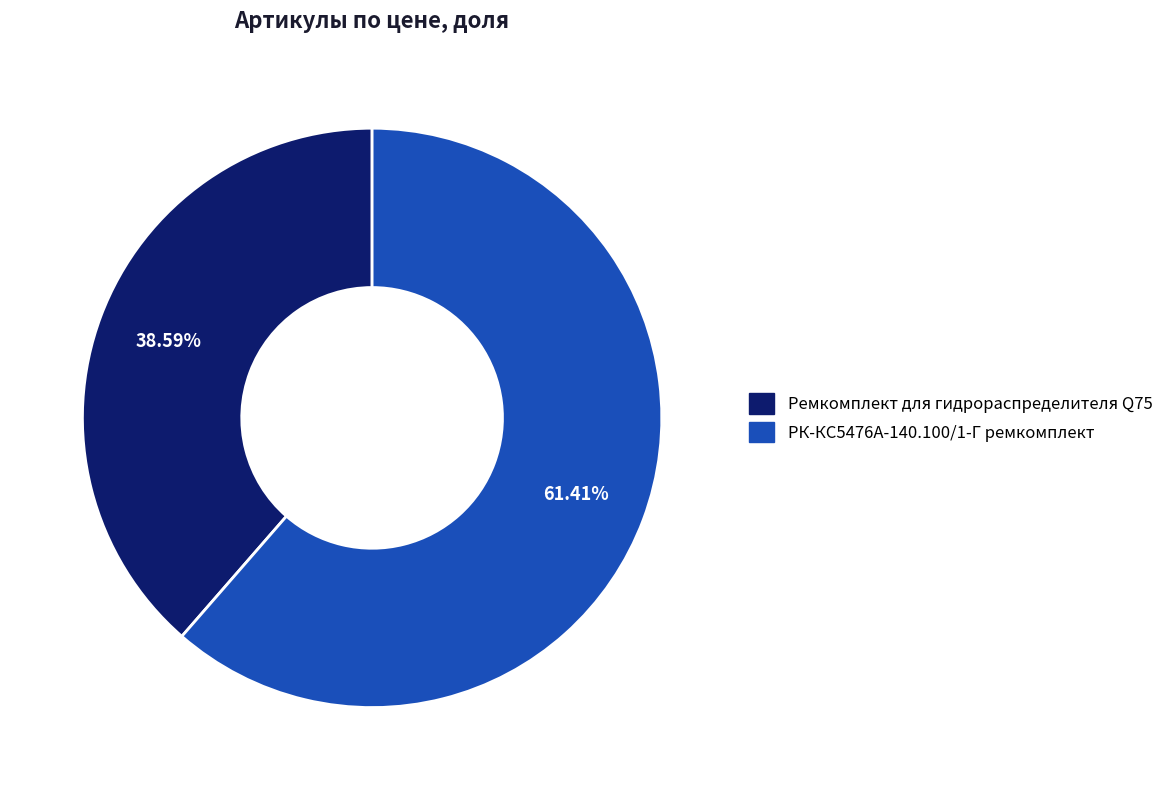

To the nearest percent, what percentage of the pie is РК-КС5476А-140.100/1-Г ремкомплект?

61%